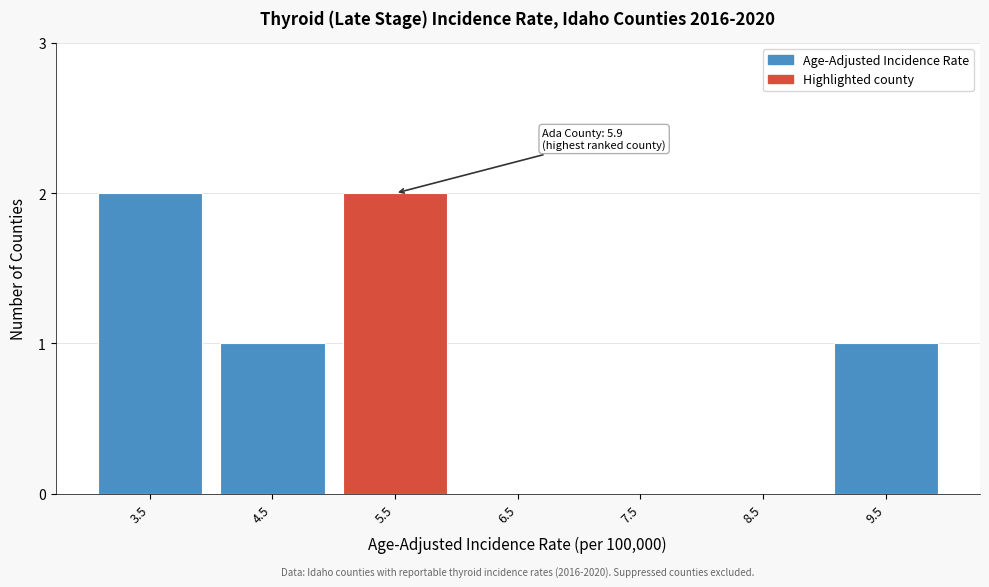

Reading left to right, what are all the values shown in this chart?

3.5=2	4.5=1	5.5=2	6.5=0	7.5=0	8.5=0	9.5=1